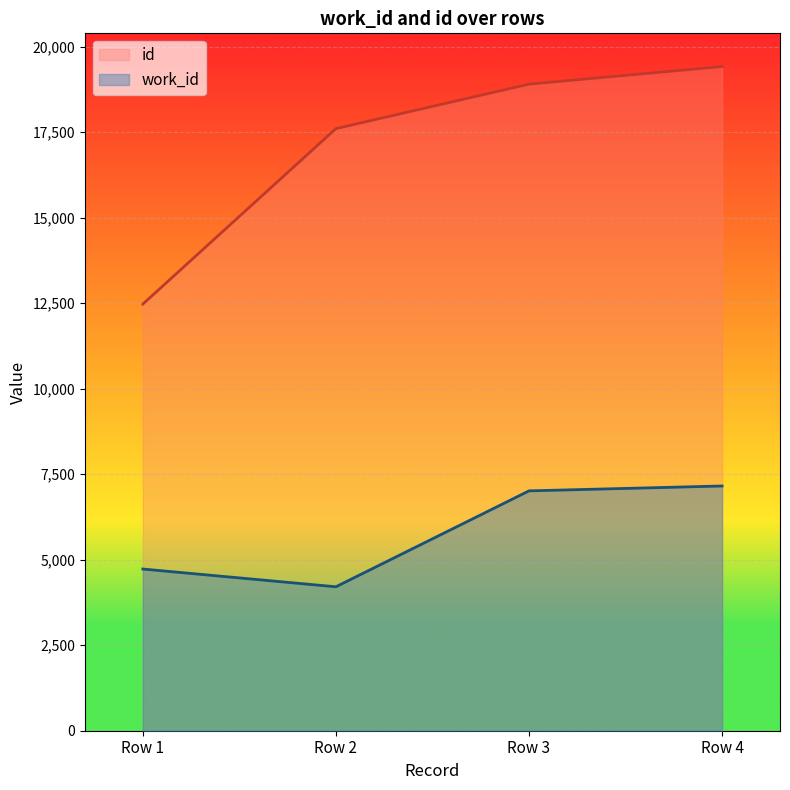

Does the chart display data point markers on the line(s)?

No